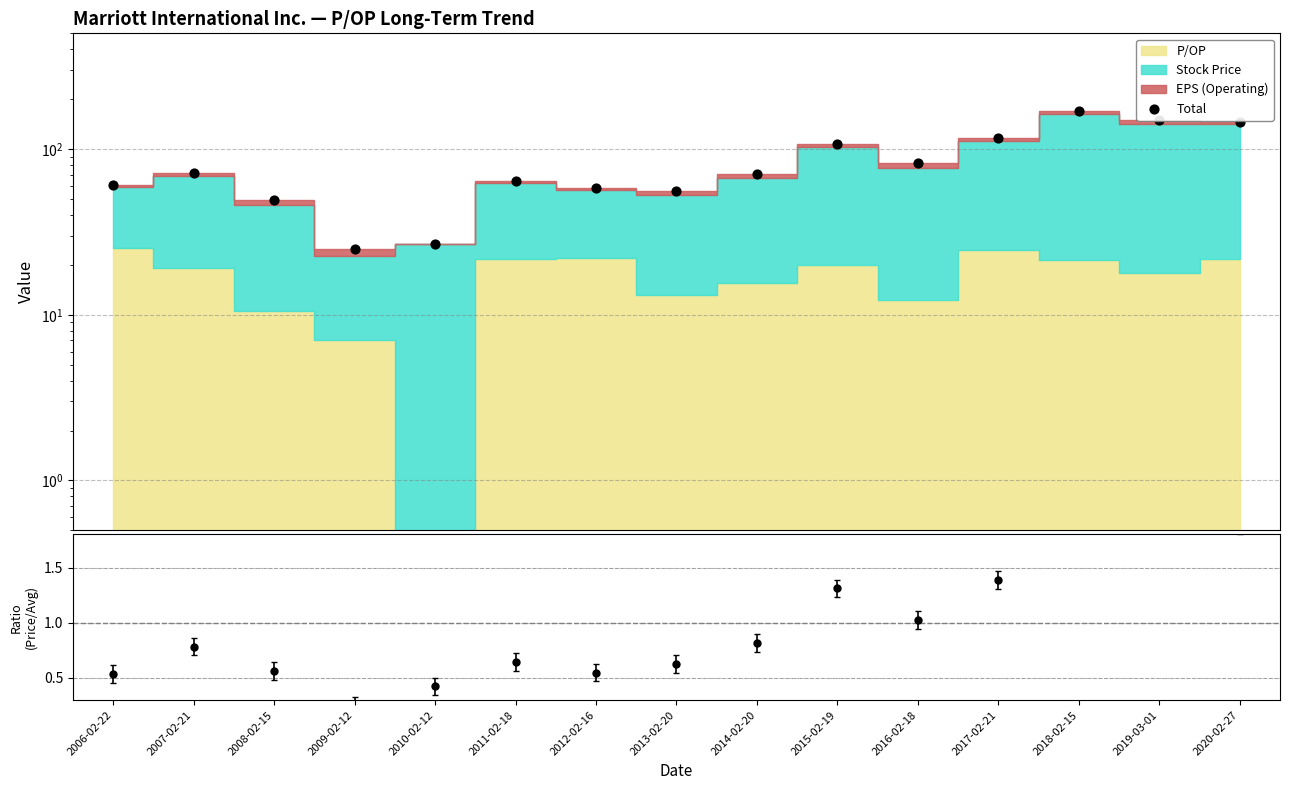

What is the ratio of the value at 2020-02-27 to the value at 2009-02-12?

5.9